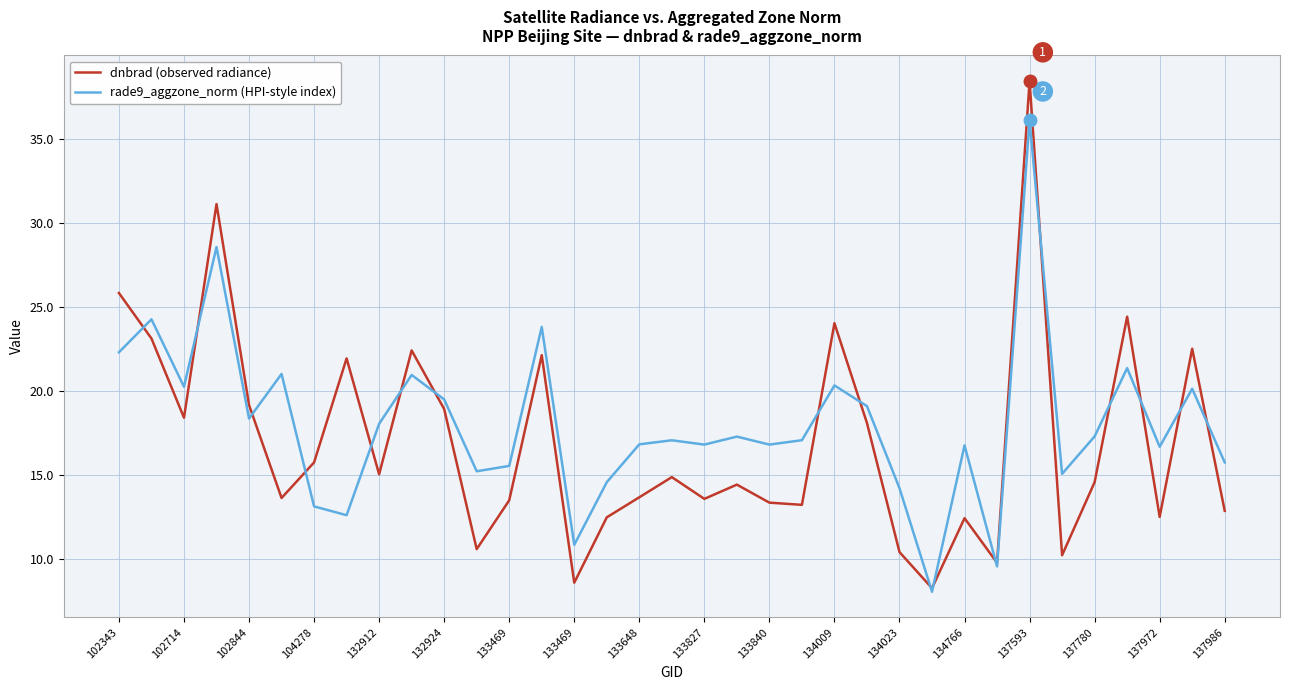

Rank the series by their maximum value, from lowest to highest.

rade9_aggzone_norm (HPI-style index), dnbrad (observed radiance)